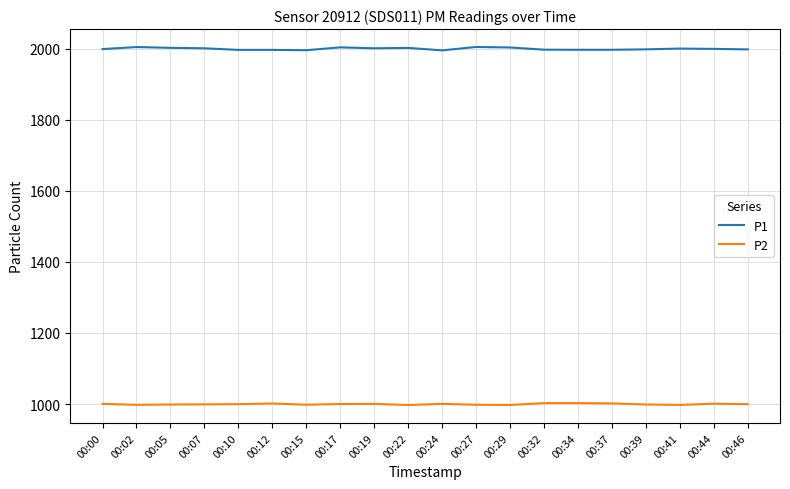

Which series has the largest range (max minus min)?

P1